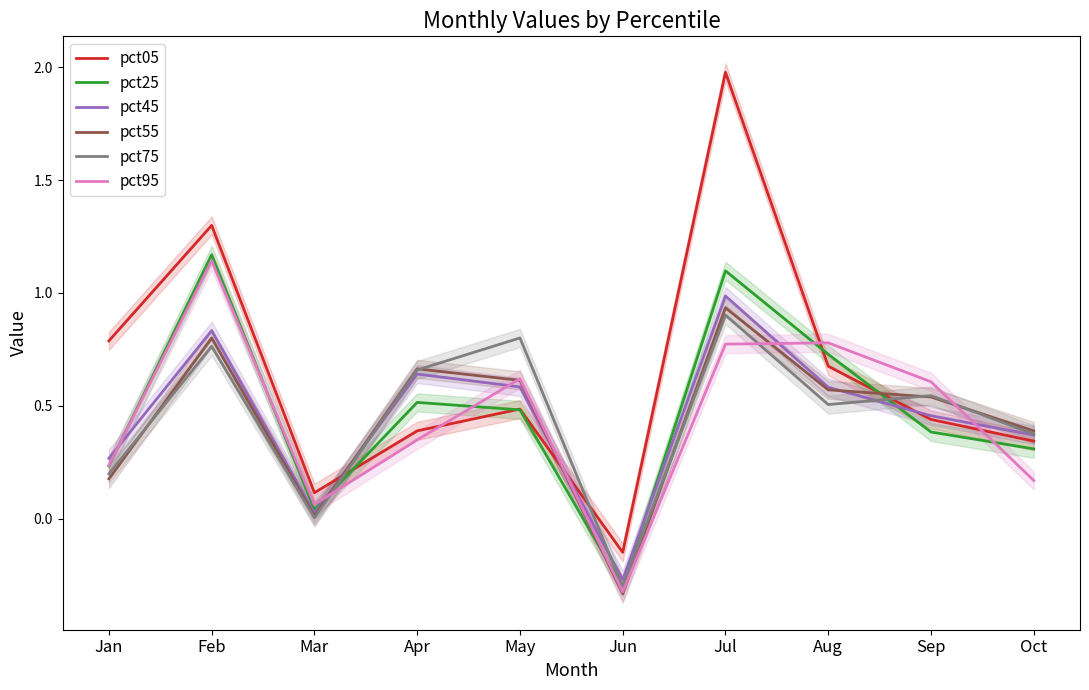

True or false: pct55 has more than 1 interior local peaks.

True